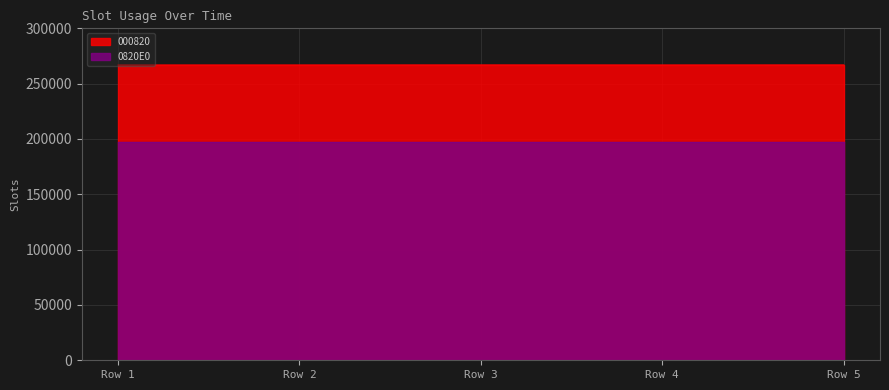

What is the maximum value shown in the chart?

266936.6